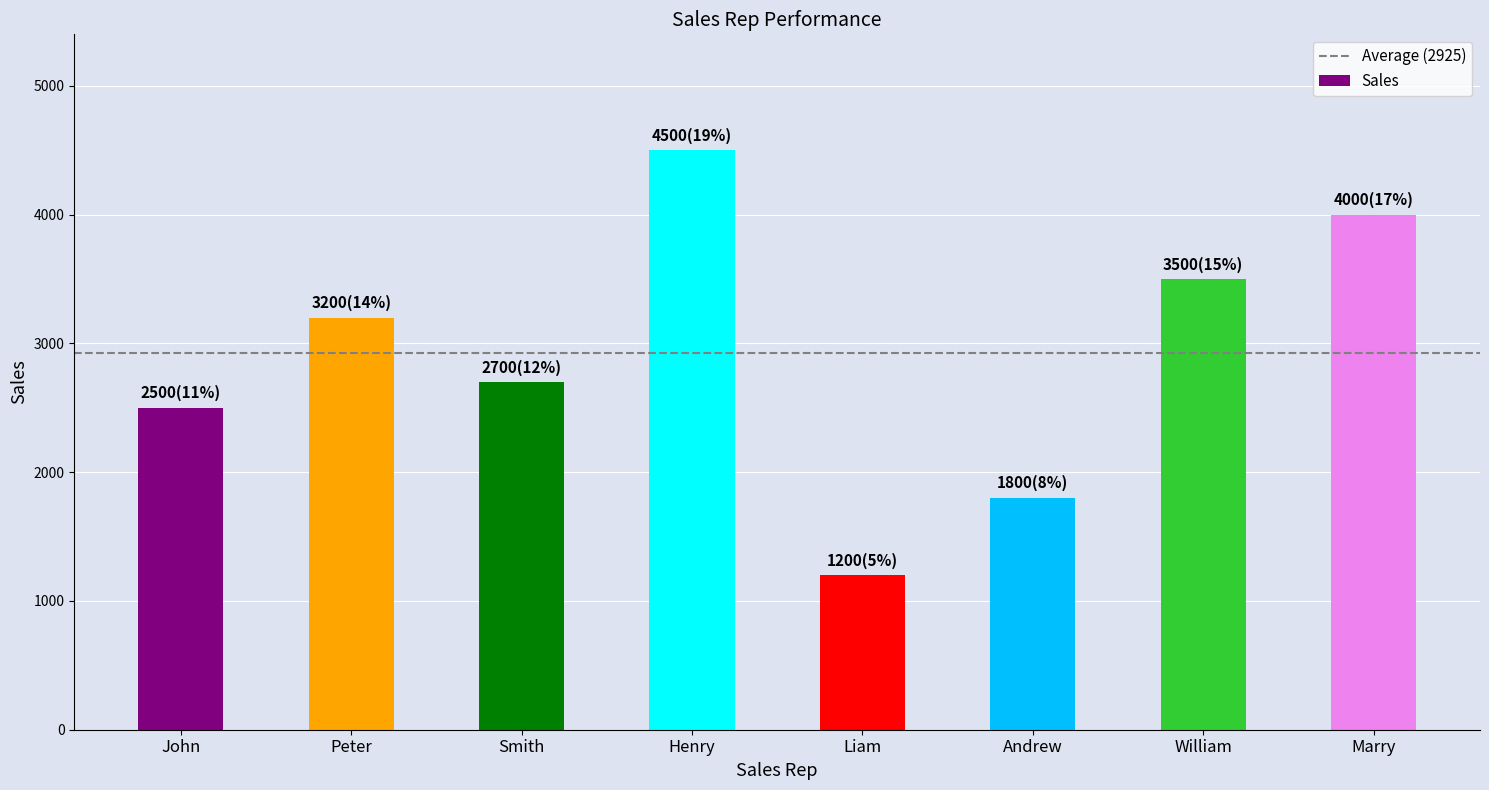

What is the greatest value displayed?

4500